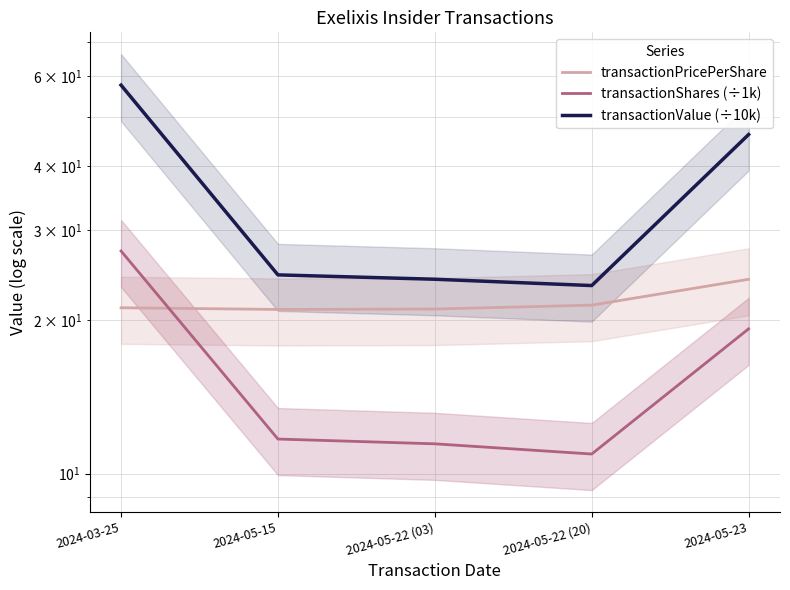

Reading right to left, transcribe all the data shown in this chart.

transactionPricePerShare: 24.0	21.4	21.0	21.0	21.1
transactionShares (÷1k): 19.2	10.9	11.4	11.7	27.3
transactionValue (÷10k): 46.1	23.3	24.0	24.5	57.6